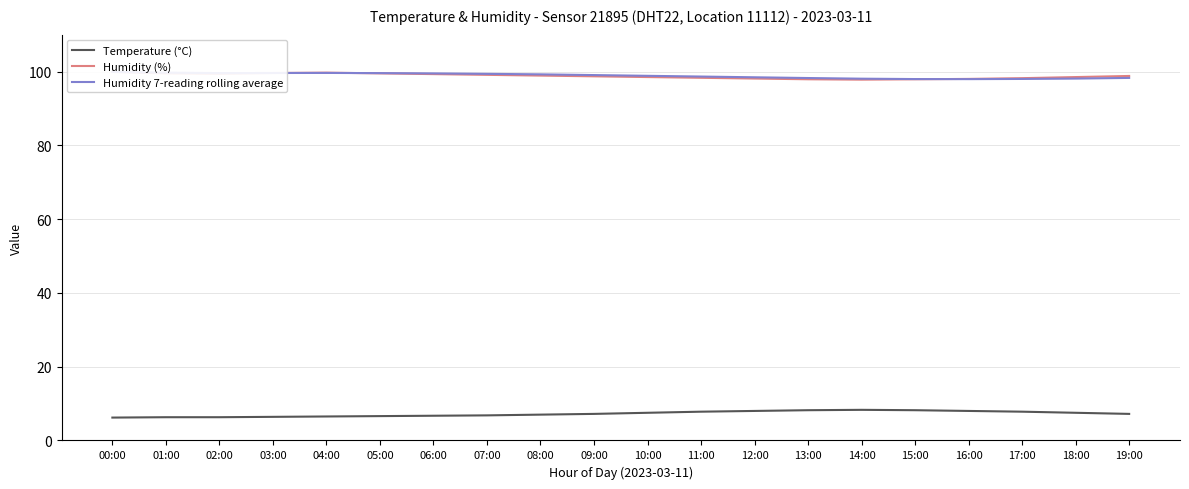

What is the difference between the maximum and minimum values in the Temperature (°C) series?

2.1